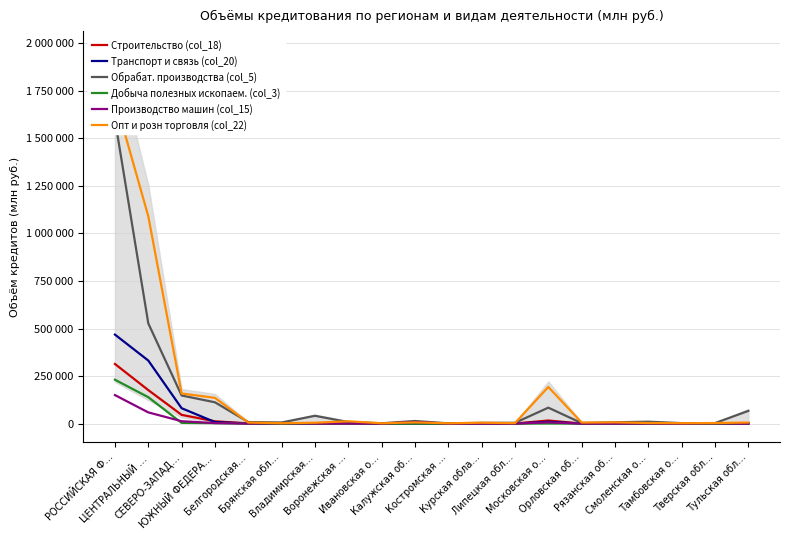

Which series has the largest total across all categories?

Опт и розн торговля (col_22)